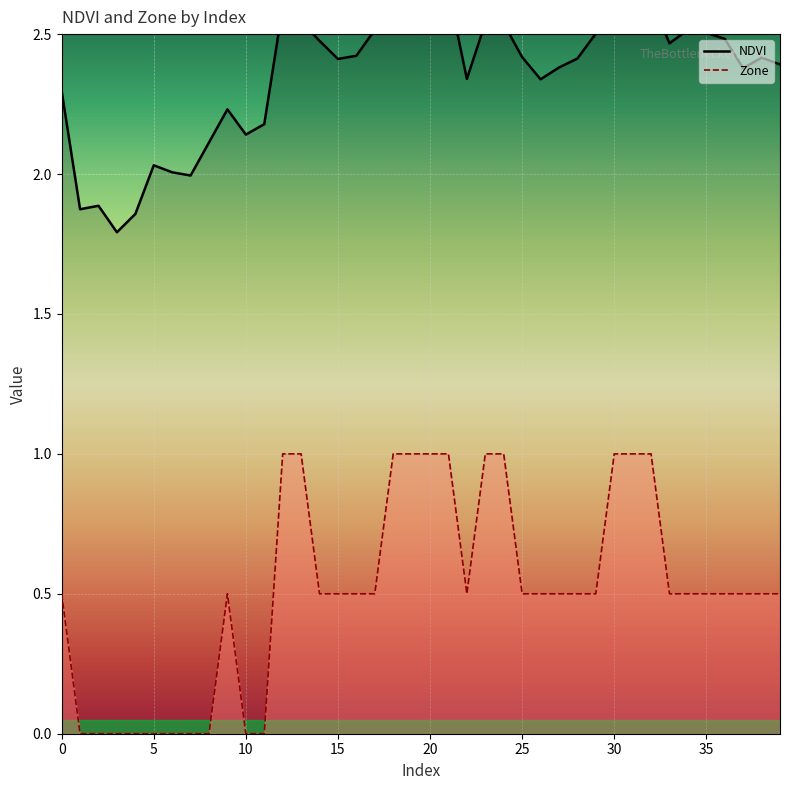

What is the difference between the Zone values at 32 and 16?

0.5